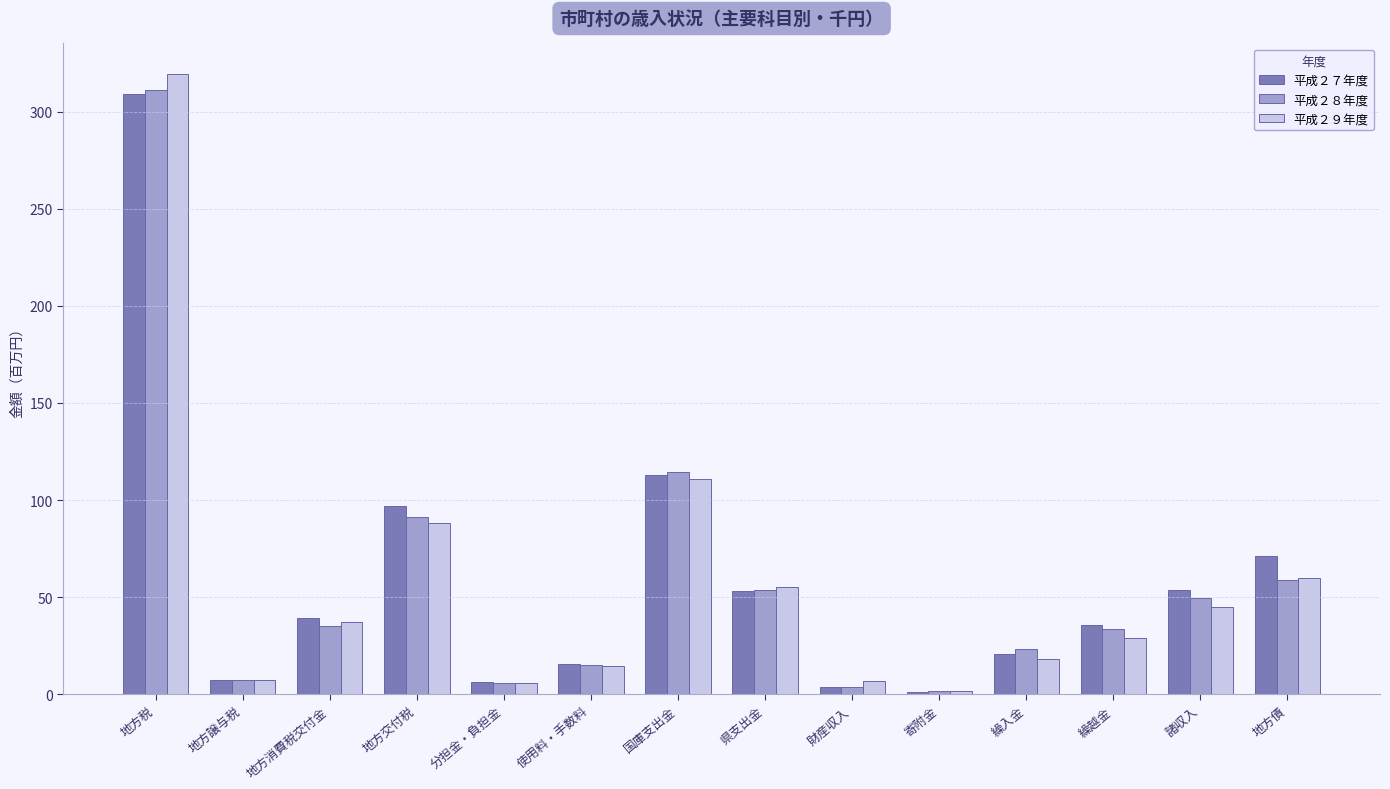

Which series has the largest range (max minus min)?

平成２９年度